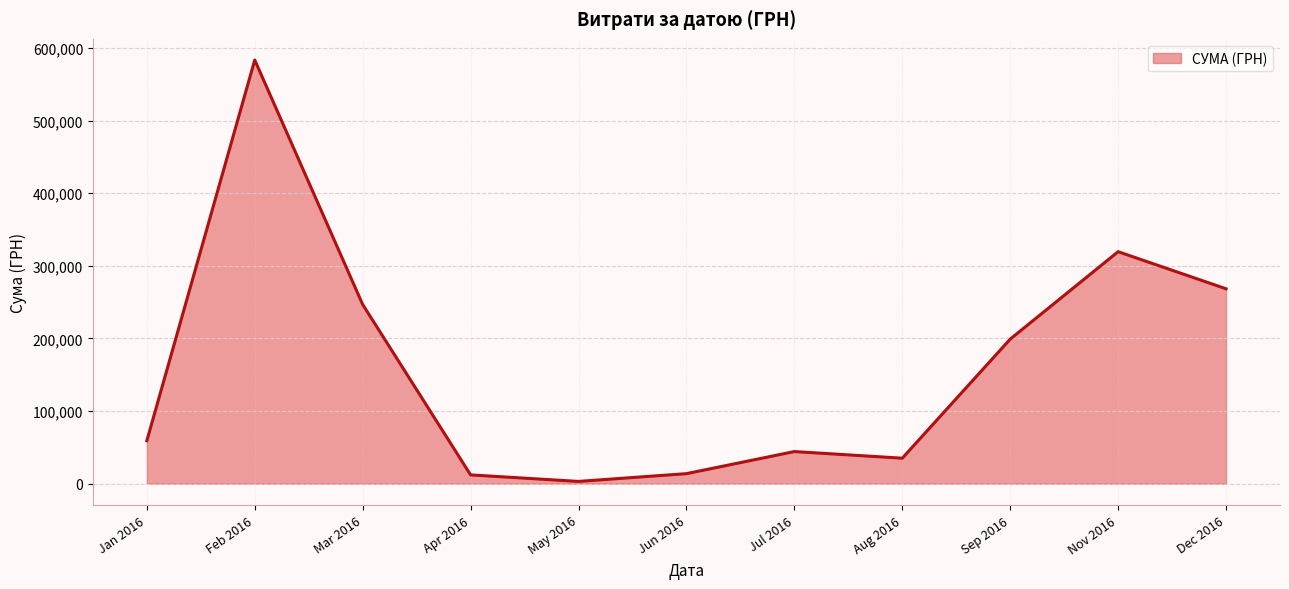

Count the number of data series in this chart.

1